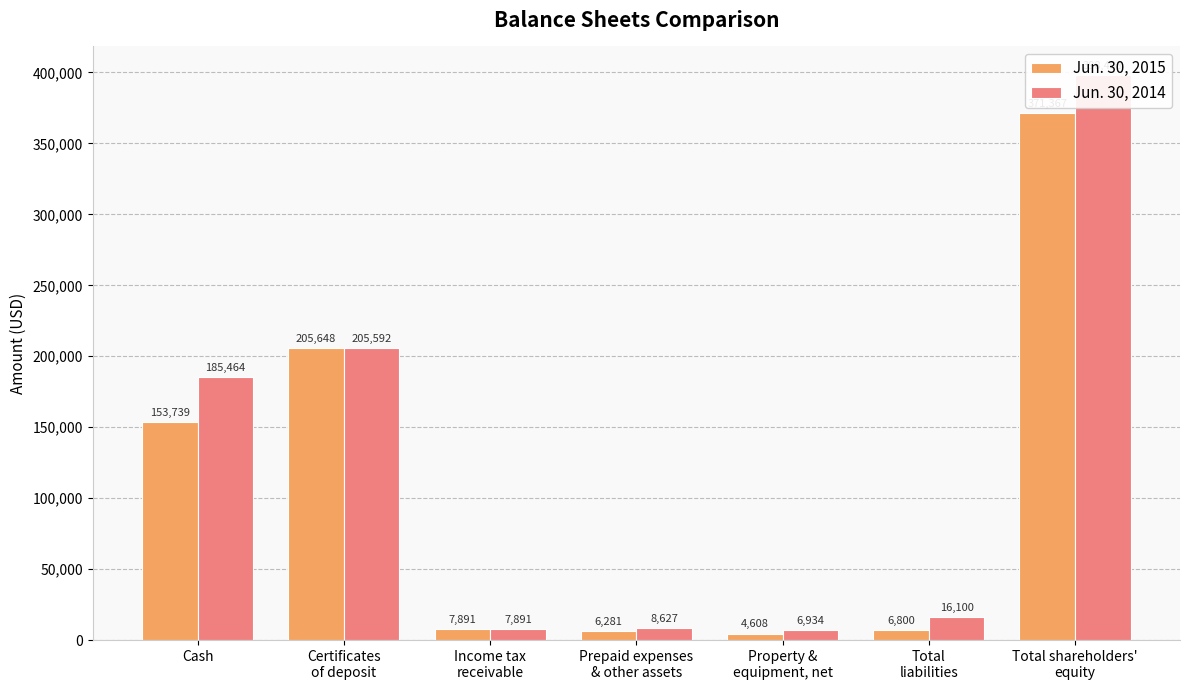

How many bars are there in total?

14